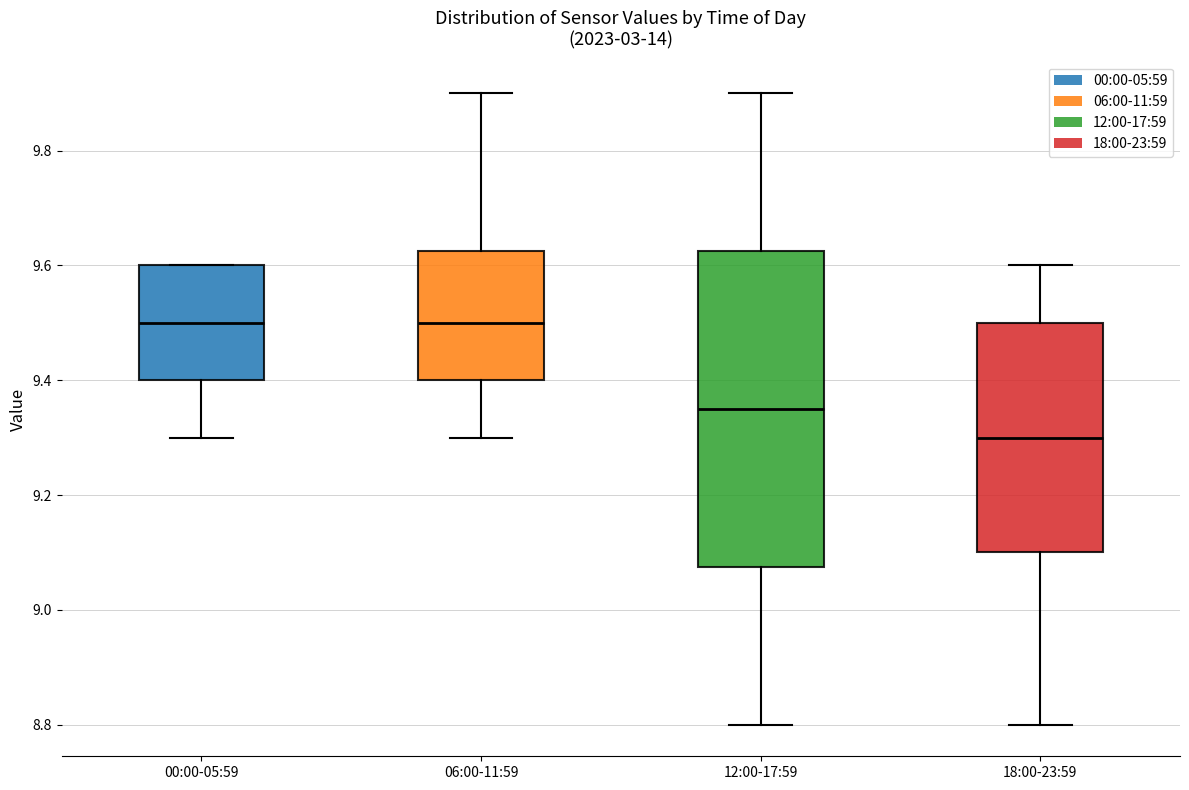

Comparing the boxes themselves (not the whiskers), which one is the tallest?

12:00-17:59